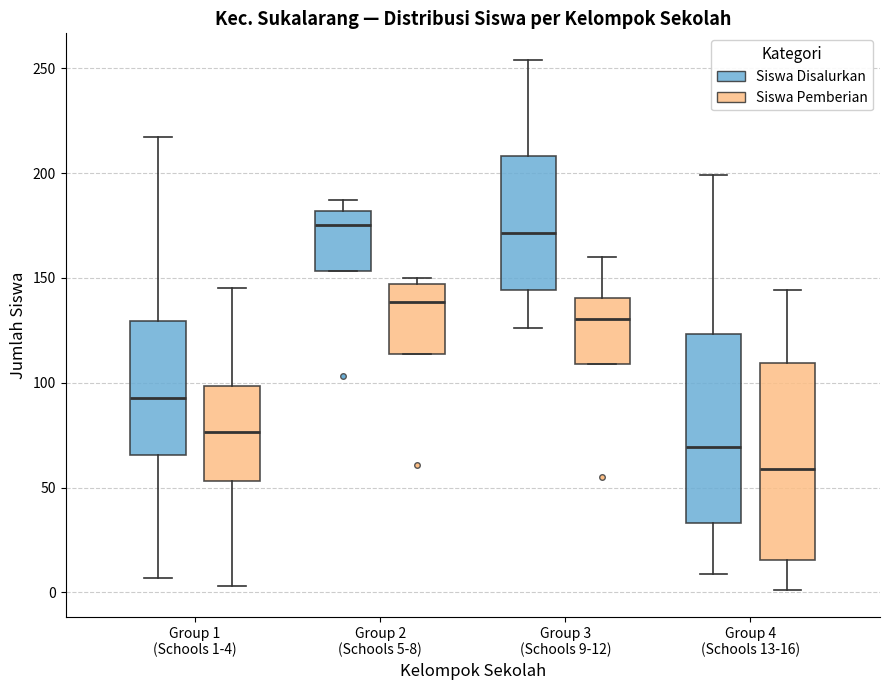

Where does the upper whisker of the box for Group 1 (Schools 1-4) (Siswa Disalurkan) end on the y-axis? The values are not printed on the chart, so give them approximately, as read against the axis.

215